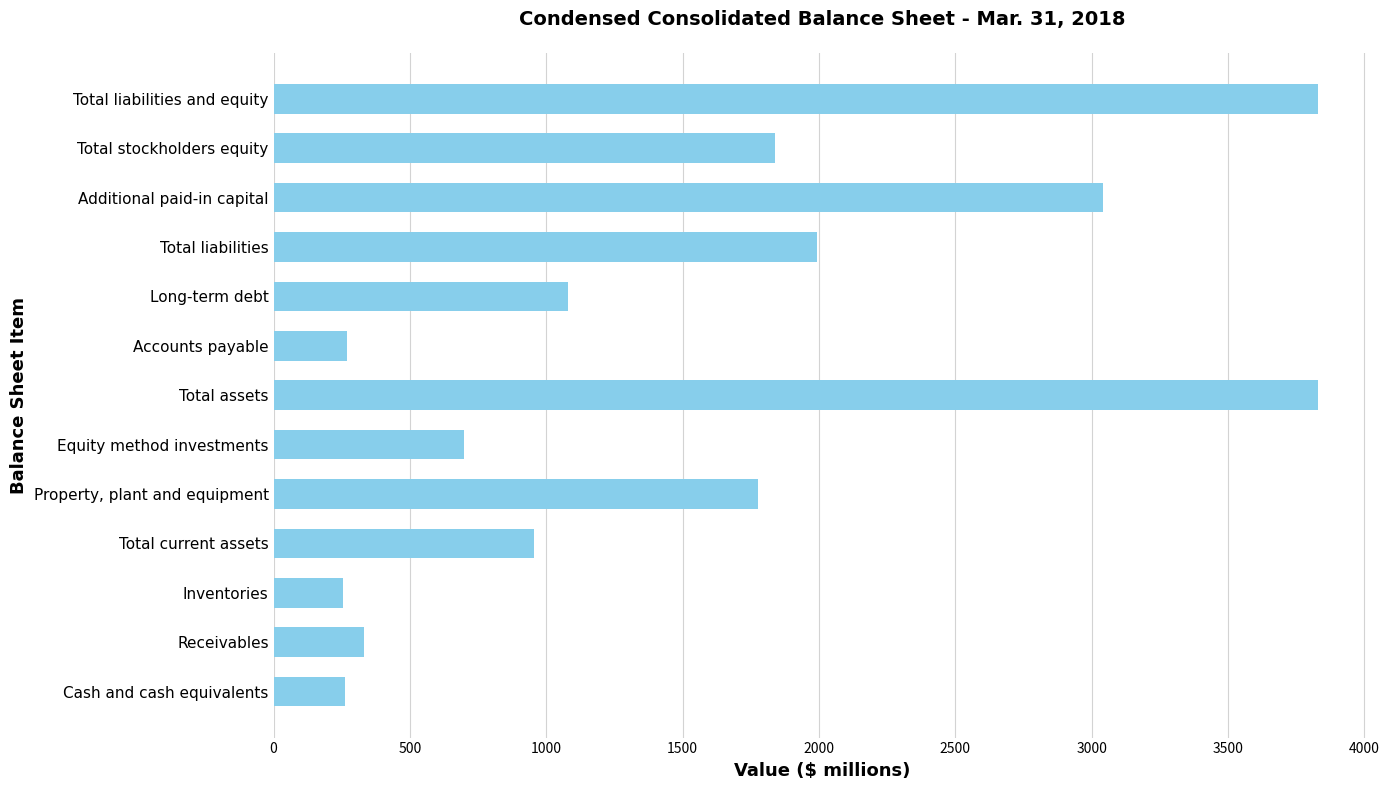

How many series are shown in this chart?

1